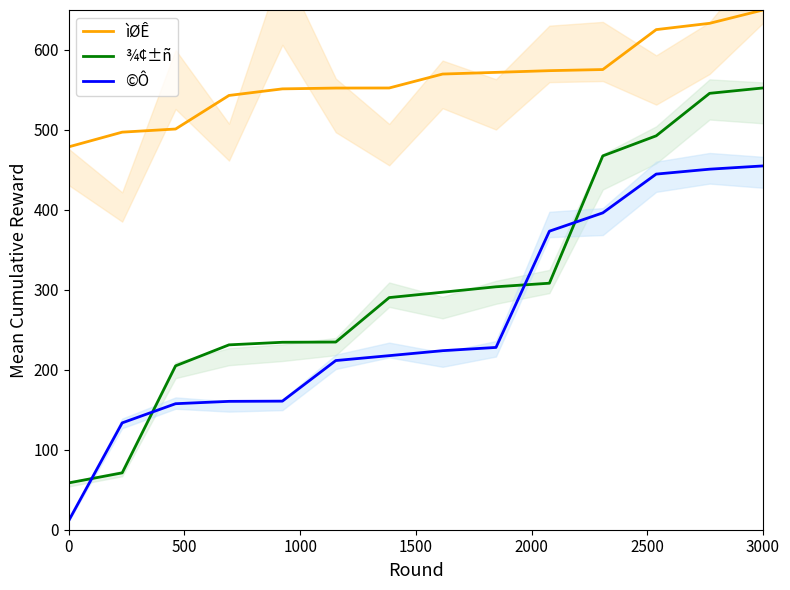

What is the minimum value for ¾¢±ñ?

58.6